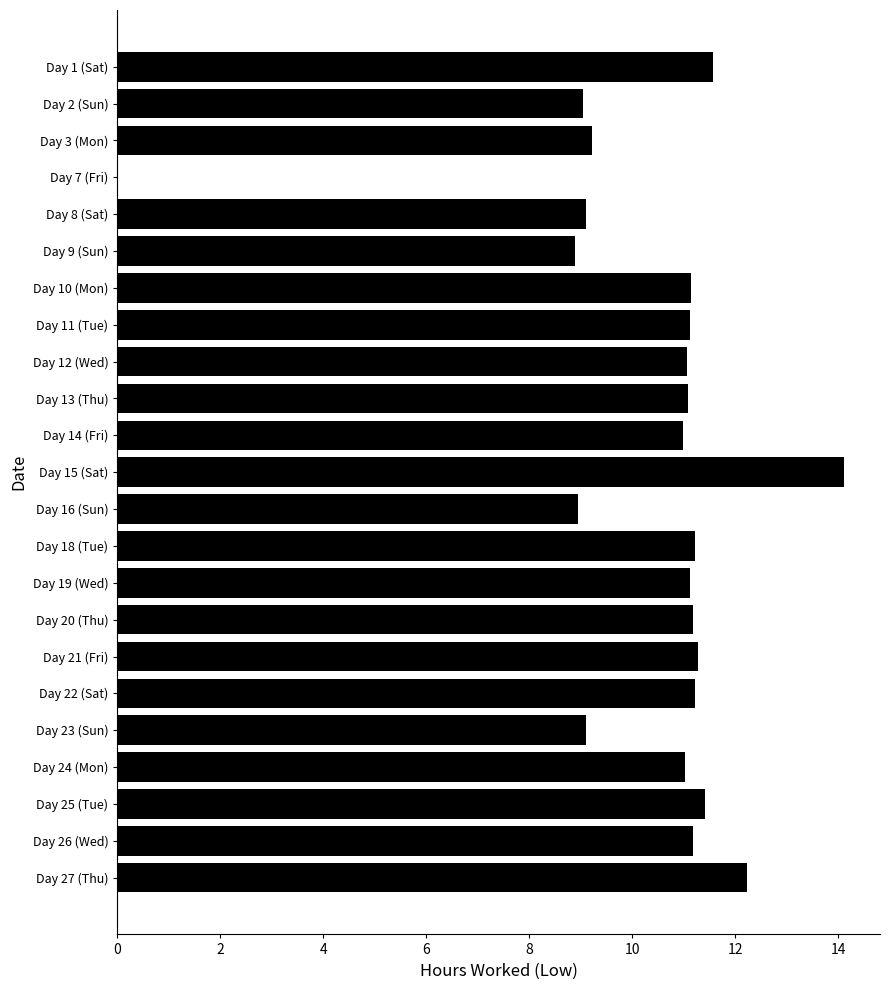

Are the bars horizontal?

Yes